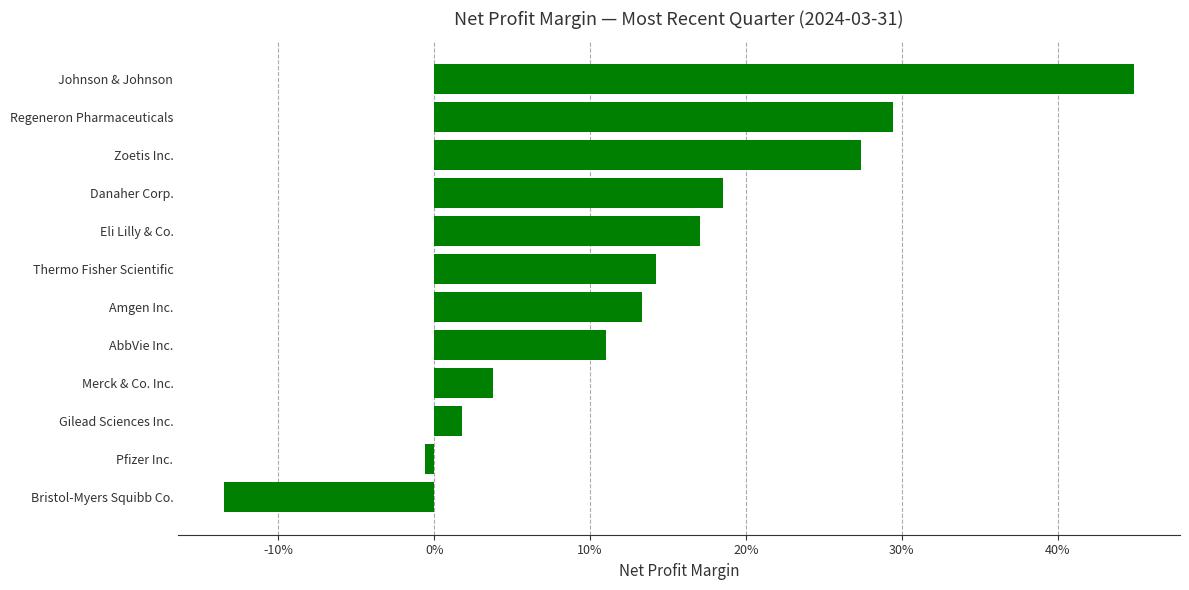

Does the chart contain any negative values?

Yes